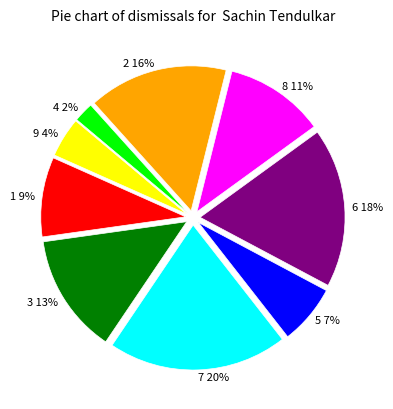

Which category has the biggest portion of the pie?

7